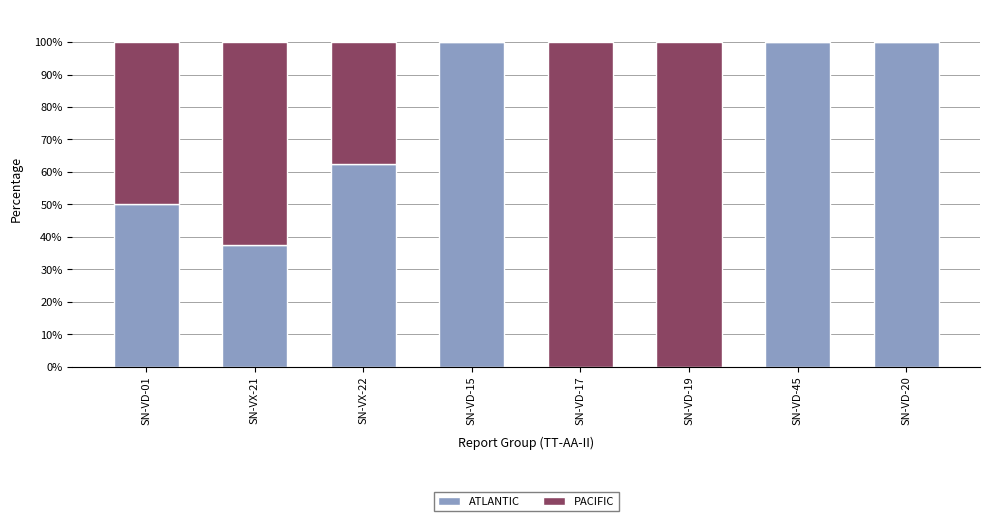

What is the total value across all series at SN-VD-01?

100.0